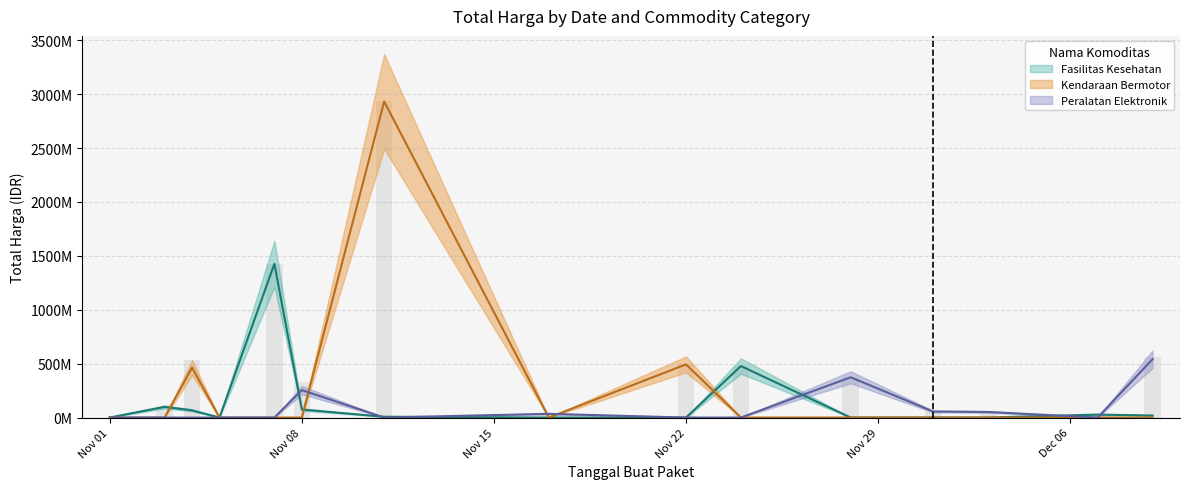

Which has a higher value, 2021-11-07 or 16?

2021-11-07